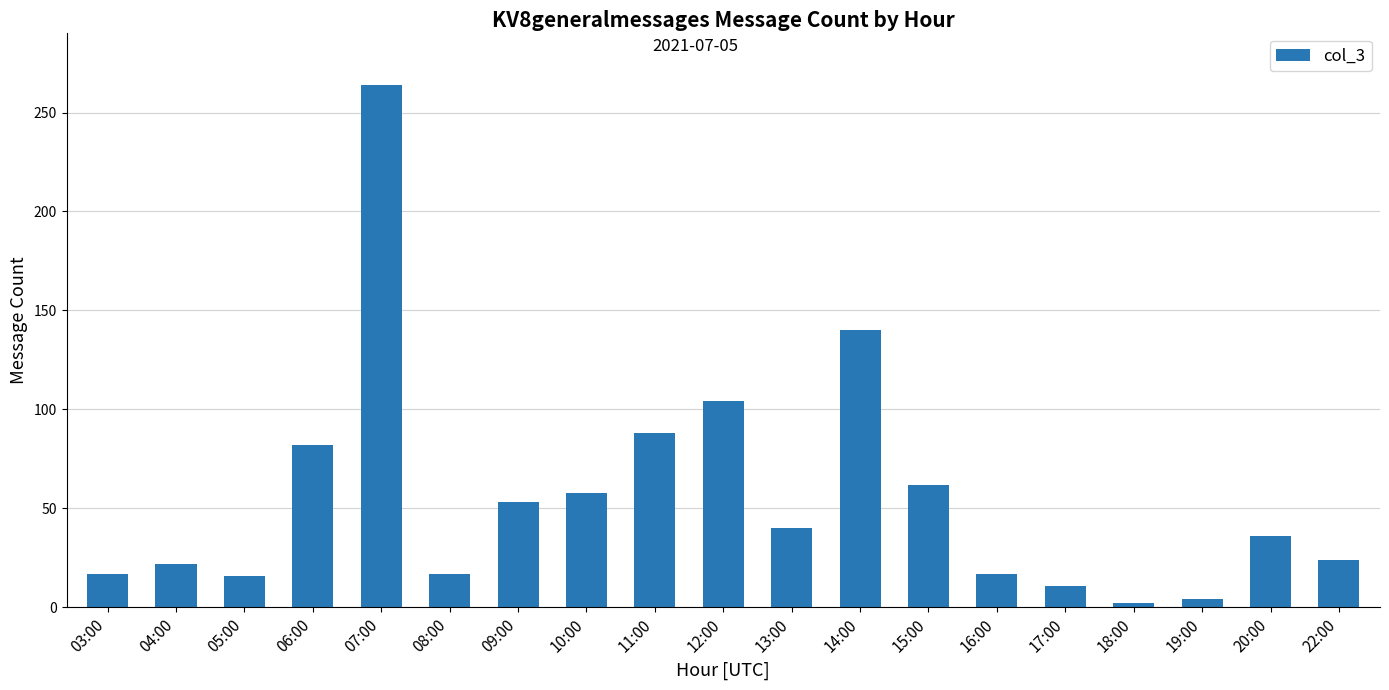

Which has a higher value, 17:00 or 09:00?

09:00